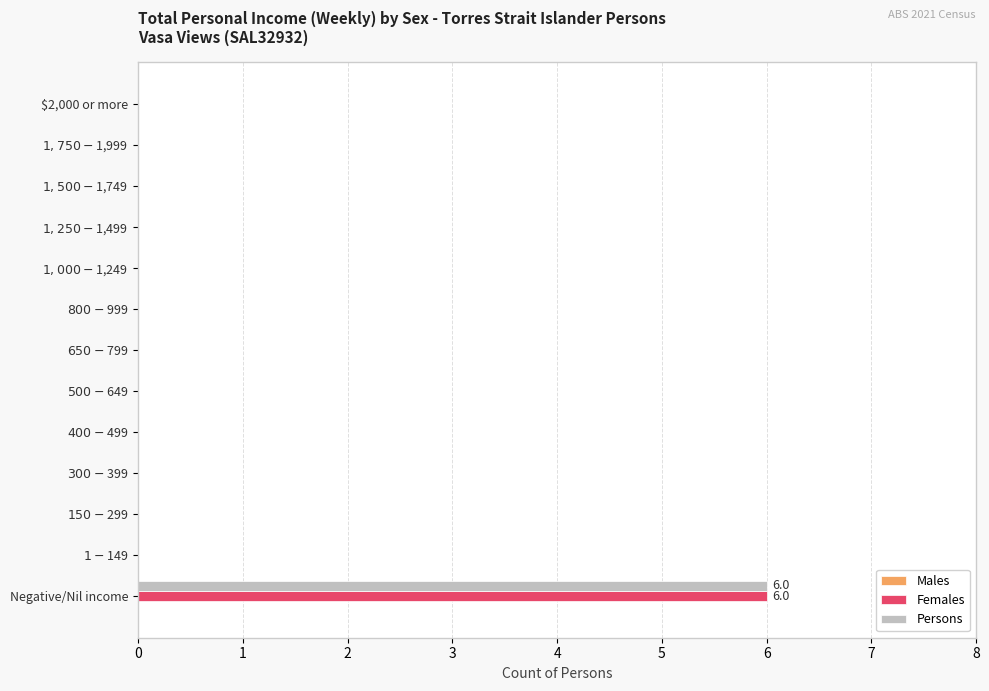

At which category is the sum across all series the highest?

Negative/Nil income